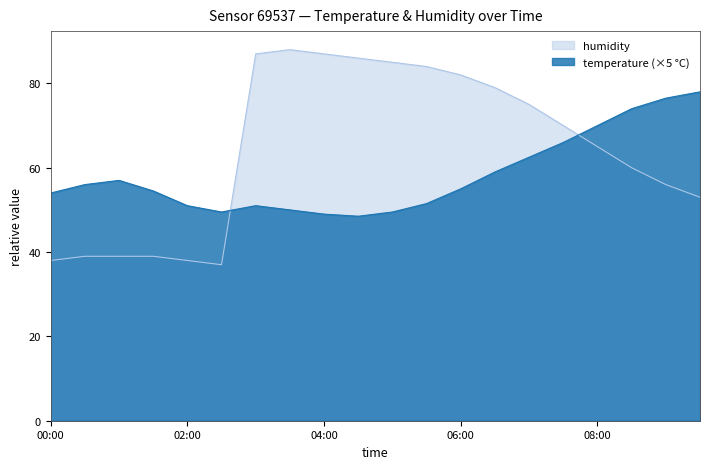

Reading right to left, list all the values displayed in this chart.

temperature: 09:30=78.0	09:00=76.5	08:30=74.0	08:00=70.0	07:30=66.0	07:00=62.5	06:30=59.0	06:00=55.0	05:30=51.5	05:00=49.5	04:30=48.5	04:00=49.0	03:30=50.0	03:00=51.0	02:30=49.5	02:00=51.0	01:30=54.5	01:00=57.0	00:30=56.0	00:00=54.0
humidity: 09:30=53.0	09:00=56.0	08:30=60.0	08:00=65.0	07:30=70.0	07:00=75.0	06:30=79.0	06:00=82.0	05:30=84.0	05:00=85.0	04:30=86.0	04:00=87.0	03:30=88.0	03:00=87.0	02:30=37.0	02:00=38.0	01:30=39.0	01:00=39.0	00:30=39.0	00:00=38.0